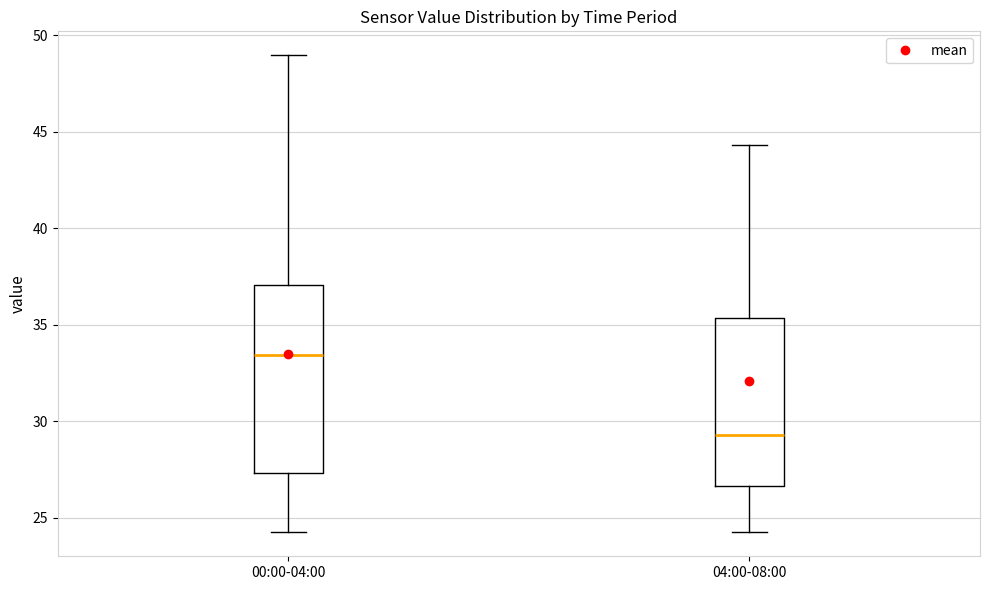

Where is the lower edge of the box for 04:00-08:00 on the y-axis? The values are not printed on the chart, so give them approximately, as read against the axis.

26.5